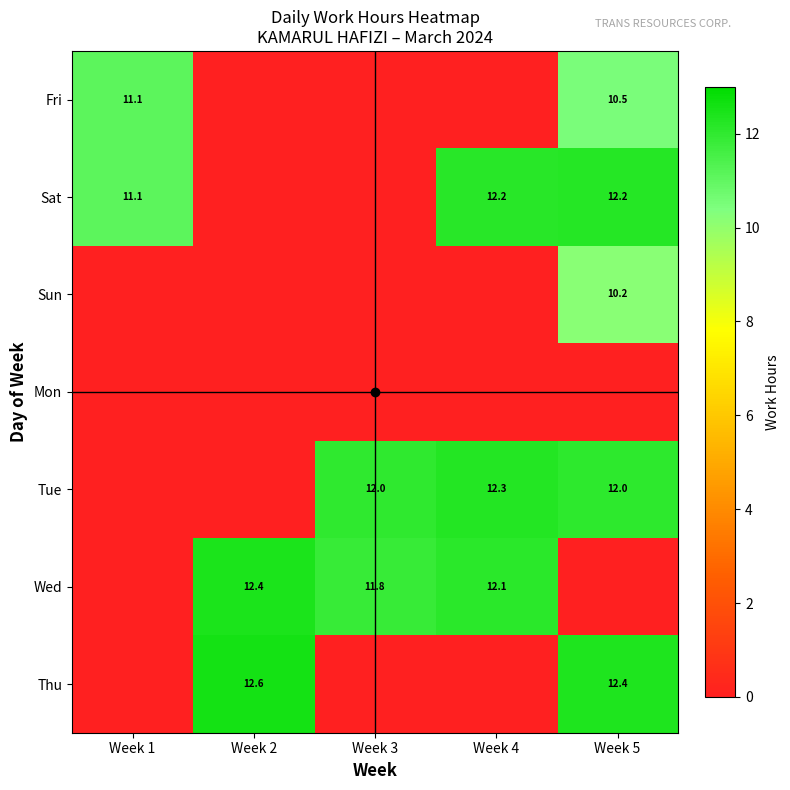

The Tue series shows 12.0 at Week 3. True or false?

True